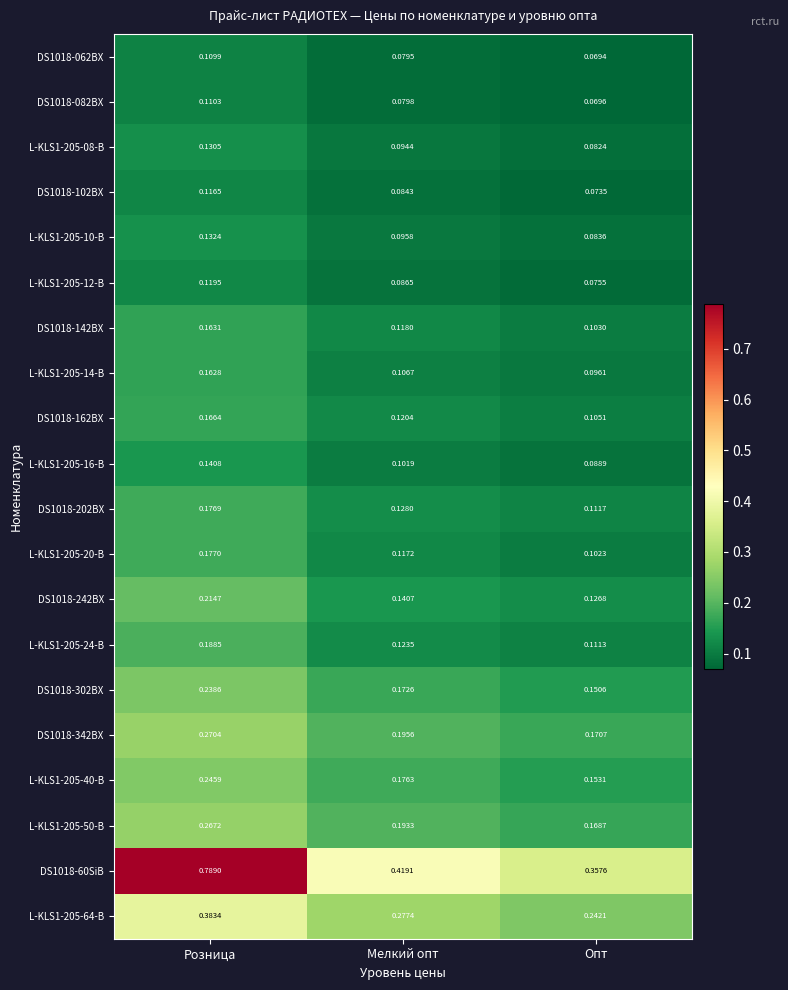

Which category has the lowest value in the DS1018-062BX series?

Опт